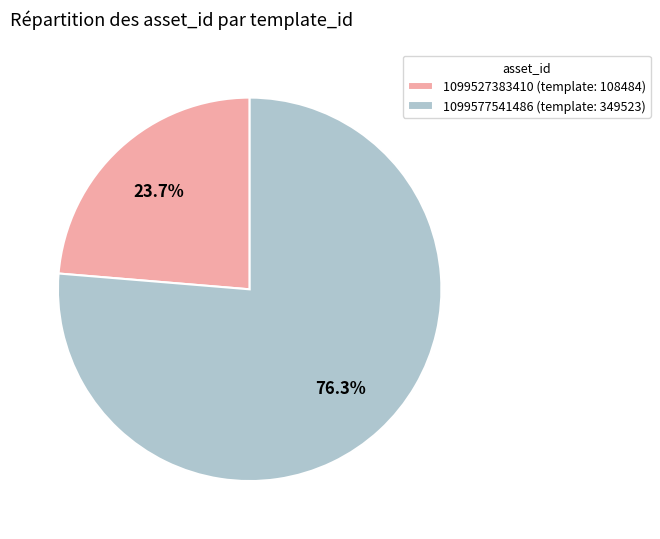

Between 1099527383410 and 1099577541486, which is larger?

1099577541486